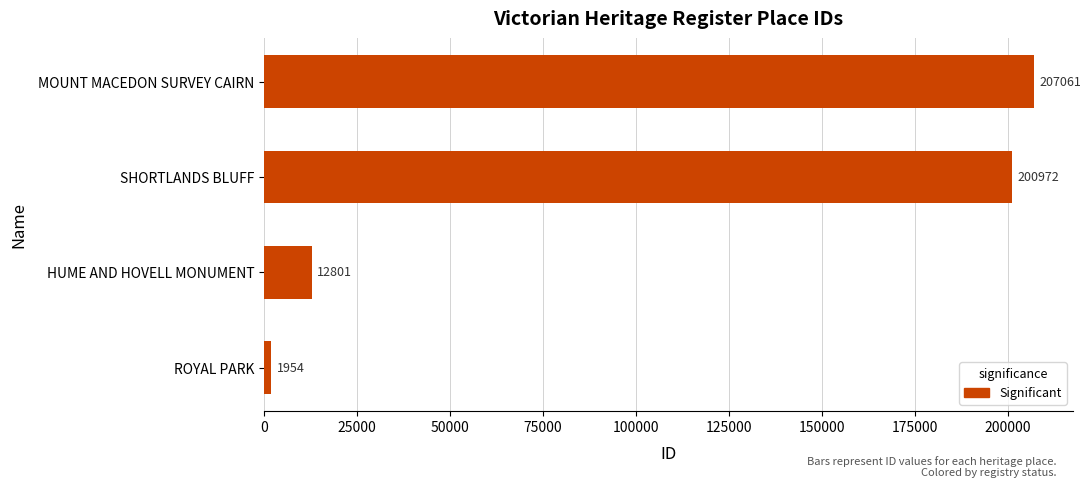

What is the difference between the values at ROYAL PARK and HUME AND HOVELL MONUMENT?

10847